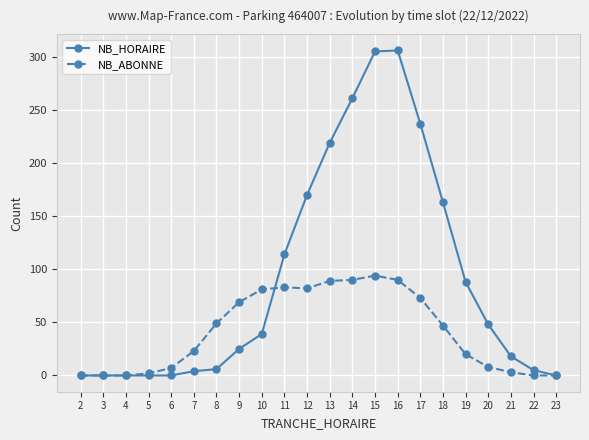

The NB_ABONNE series shows 3 at 21. True or false?

True